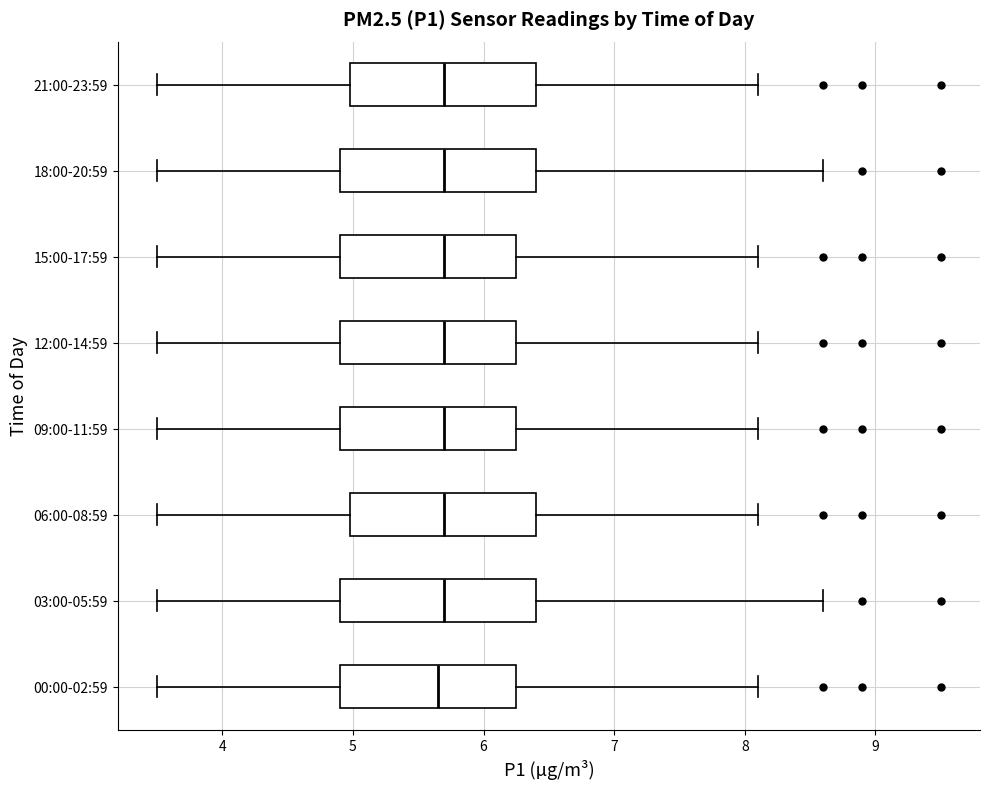

Reading bottom to top, transcribe this box plot: for each box, give where its median line is, the range the box spans, and where its two whiskers end, as read against the x-axis. The values are not printed on the chart, so give them approximately, as read against the axis.

00:00-02:59: median 5.7, box 4.9 to 6.3, whiskers 3.5 to 8.1
03:00-05:59: median 5.7, box 4.9 to 6.4, whiskers 3.5 to 8.6
06:00-08:59: median 5.7, box 5.0 to 6.4, whiskers 3.5 to 8.1
09:00-11:59: median 5.7, box 4.9 to 6.3, whiskers 3.5 to 8.1
12:00-14:59: median 5.7, box 4.9 to 6.3, whiskers 3.5 to 8.1
15:00-17:59: median 5.7, box 4.9 to 6.3, whiskers 3.5 to 8.1
18:00-20:59: median 5.7, box 4.9 to 6.4, whiskers 3.5 to 8.6
21:00-23:59: median 5.7, box 5.0 to 6.4, whiskers 3.5 to 8.1